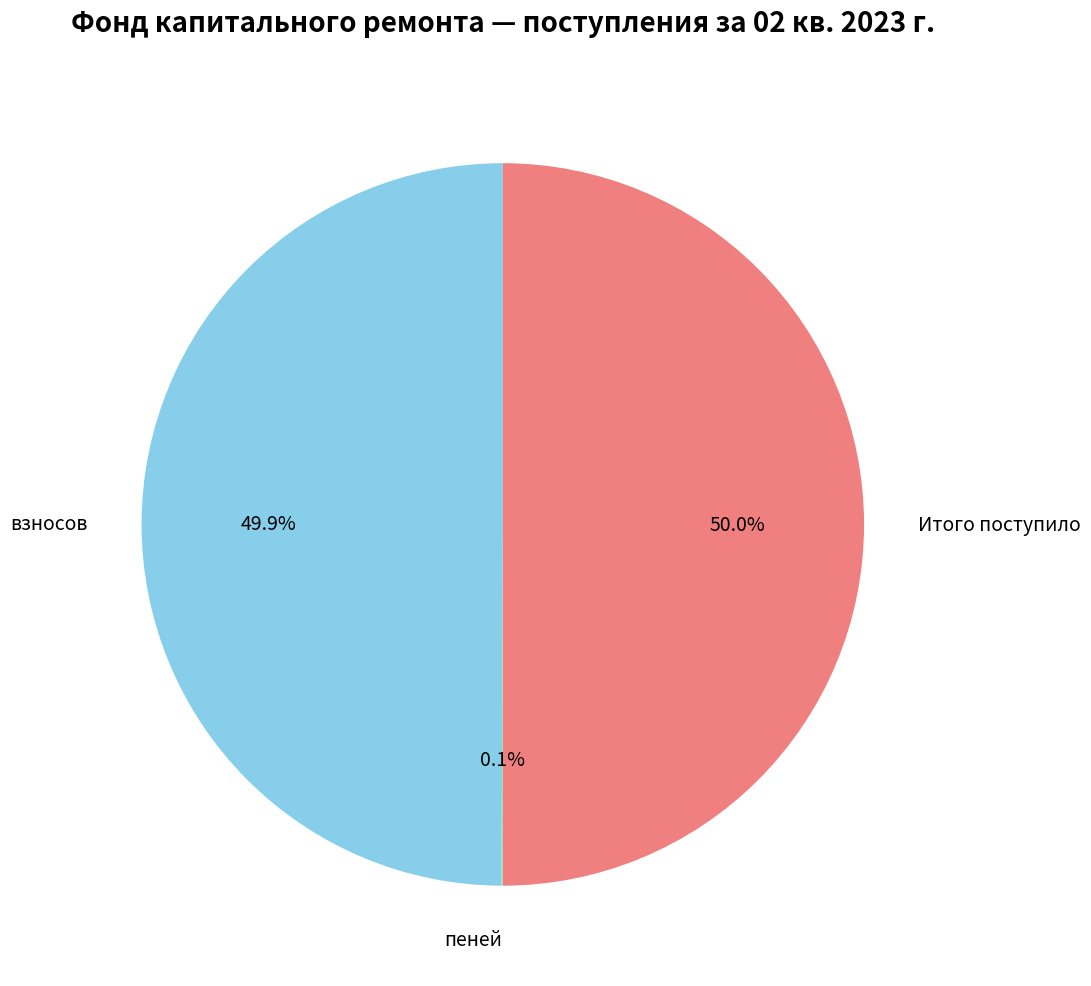

Is the sum of взносов and Итого поступило greater than half?

Yes